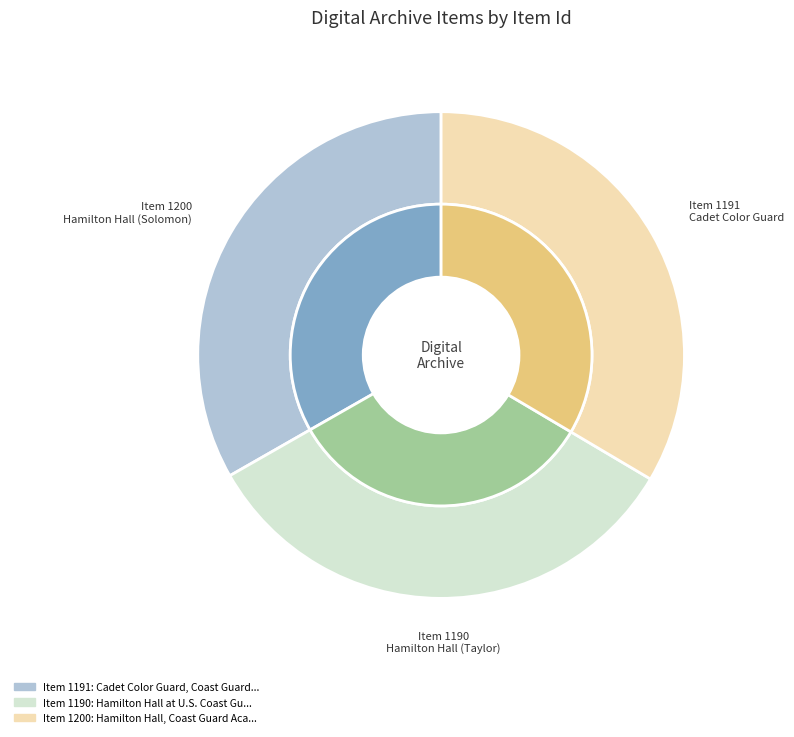

Does any single category account for the majority?

No